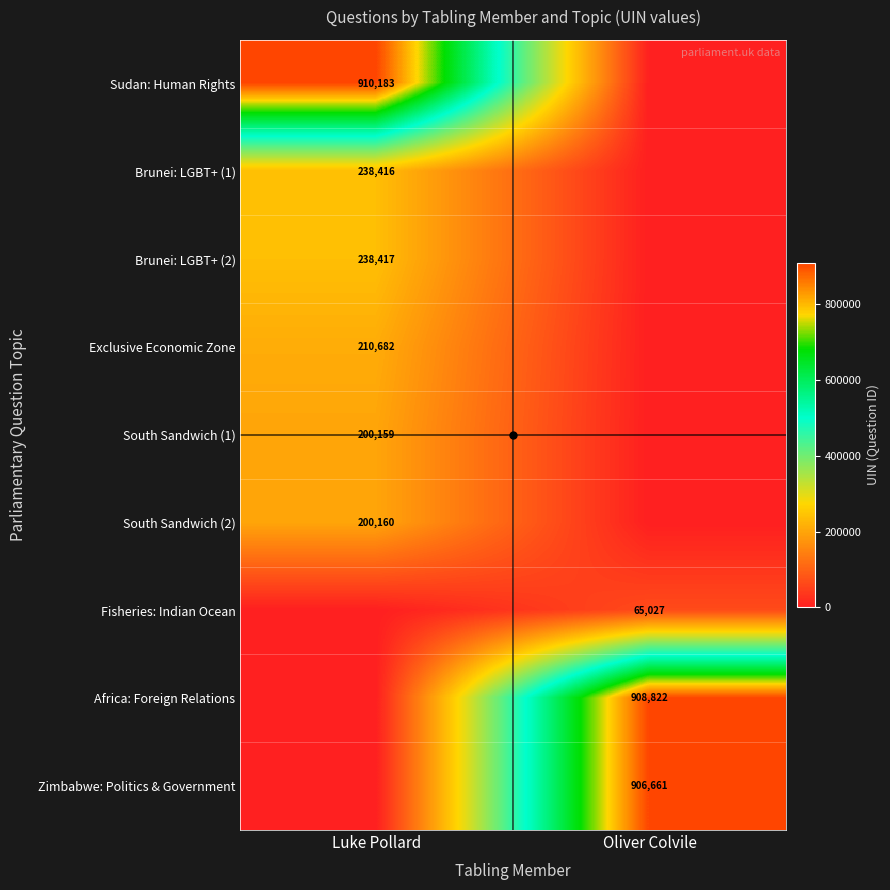

What is the spread (max minus min) of values at Luke Pollard?

910183